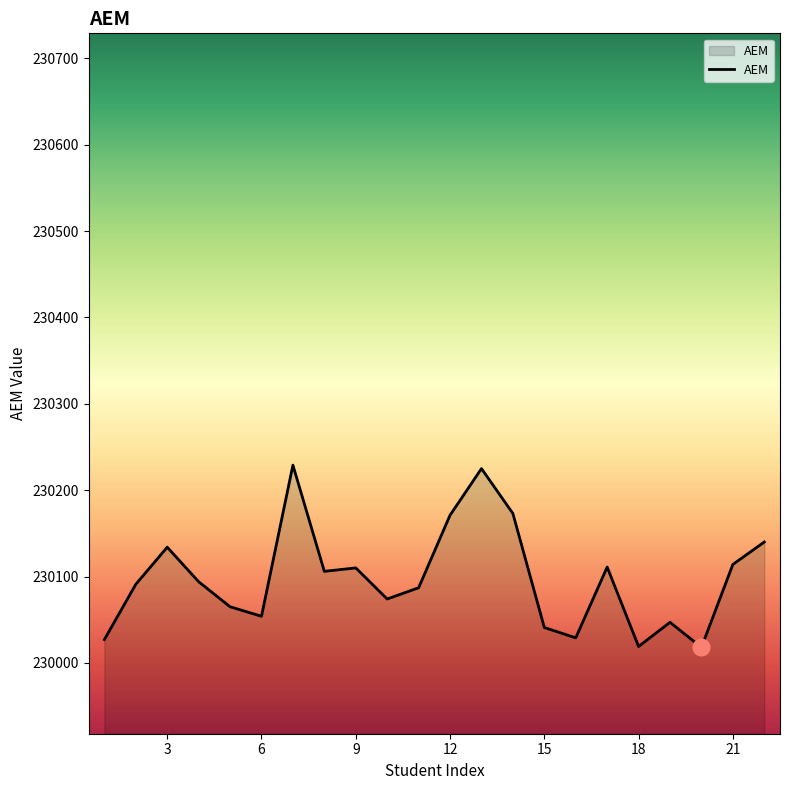

What is the smallest value displayed?

230018